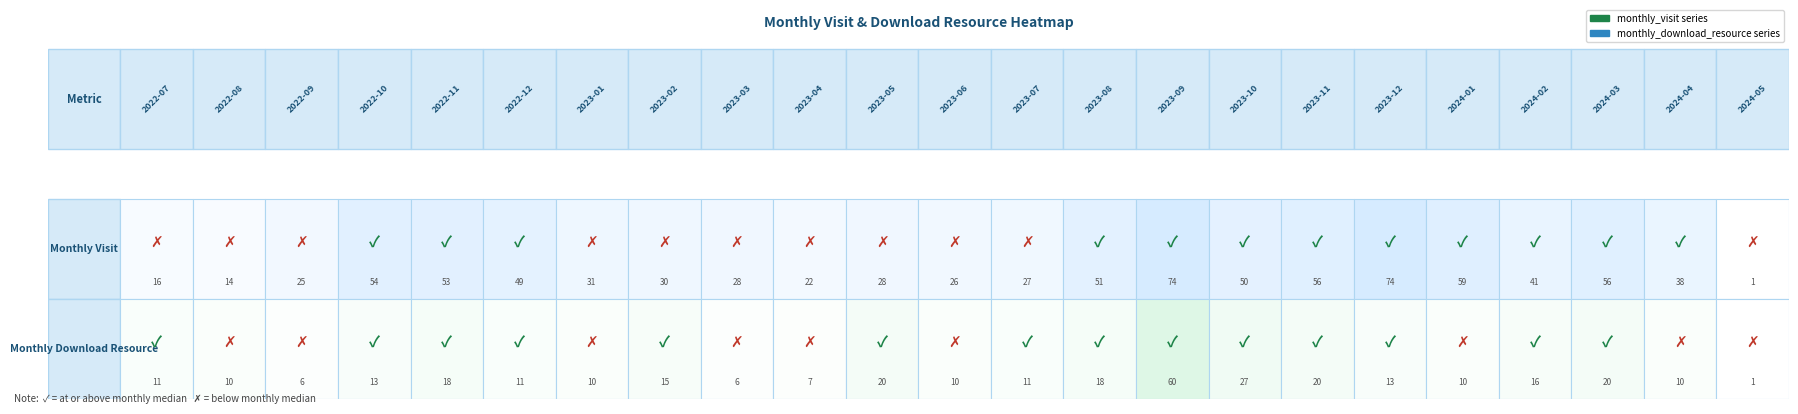

Is it true that monthly_download_resource equals 19 at 2022-07?

False